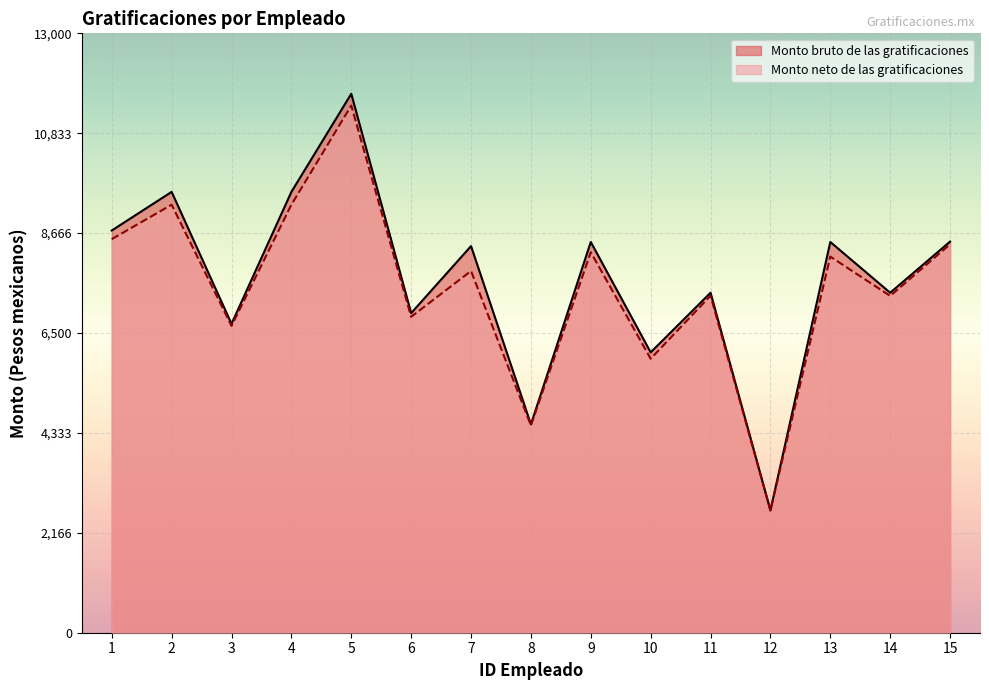

At which label is Monto neto de las gratificaciones closest to 7043?

6